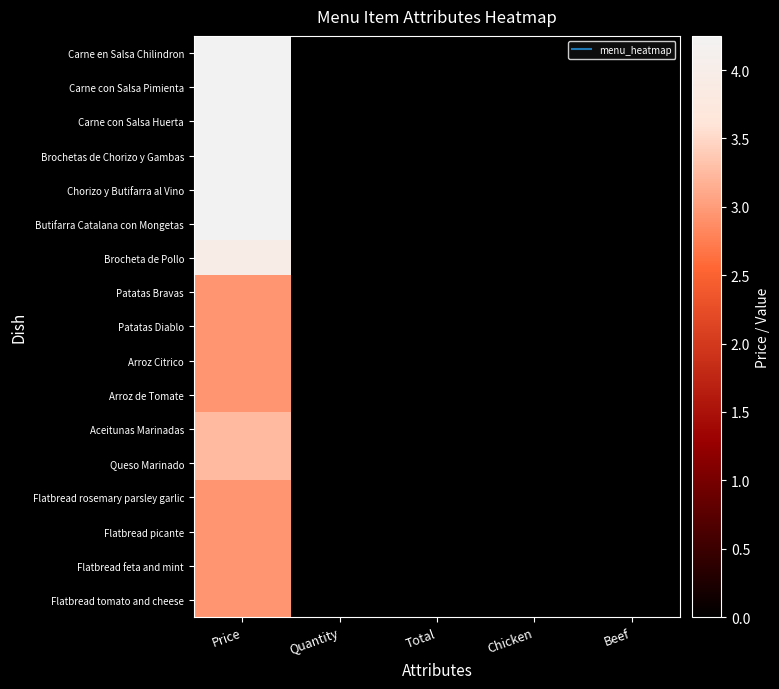

At which category is the sum across all series the highest?

Price